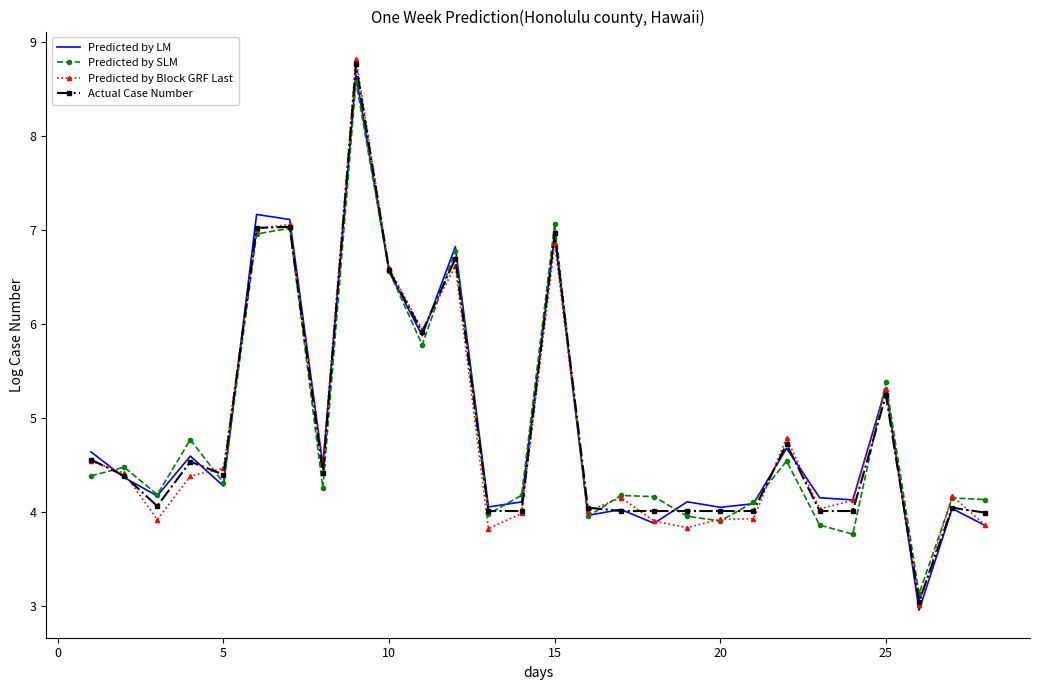

What is the lowest value of the Predicted by Block GRF Last series?

3.0